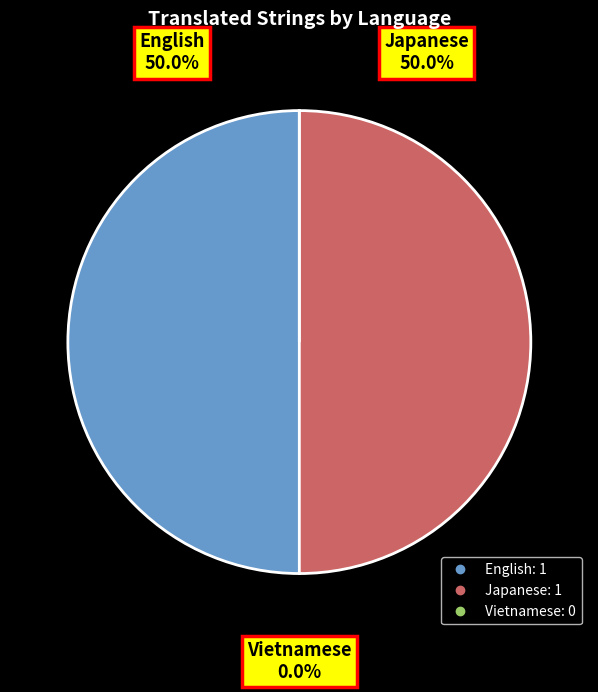

How many segments does this pie chart have?

3